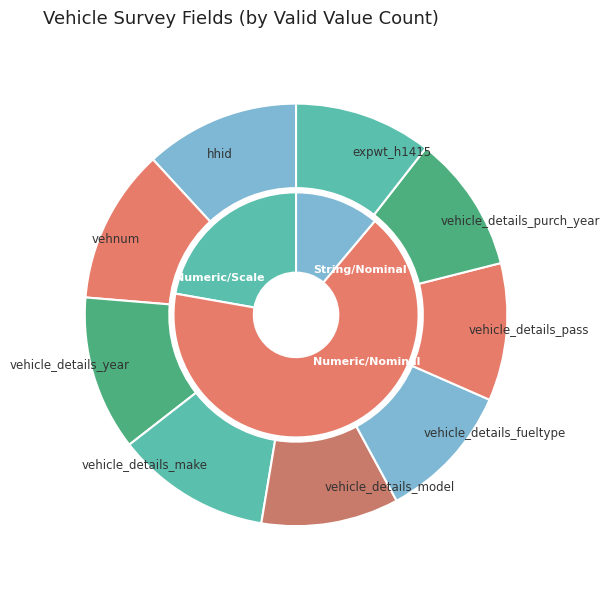

Which slice is the largest?

hhid